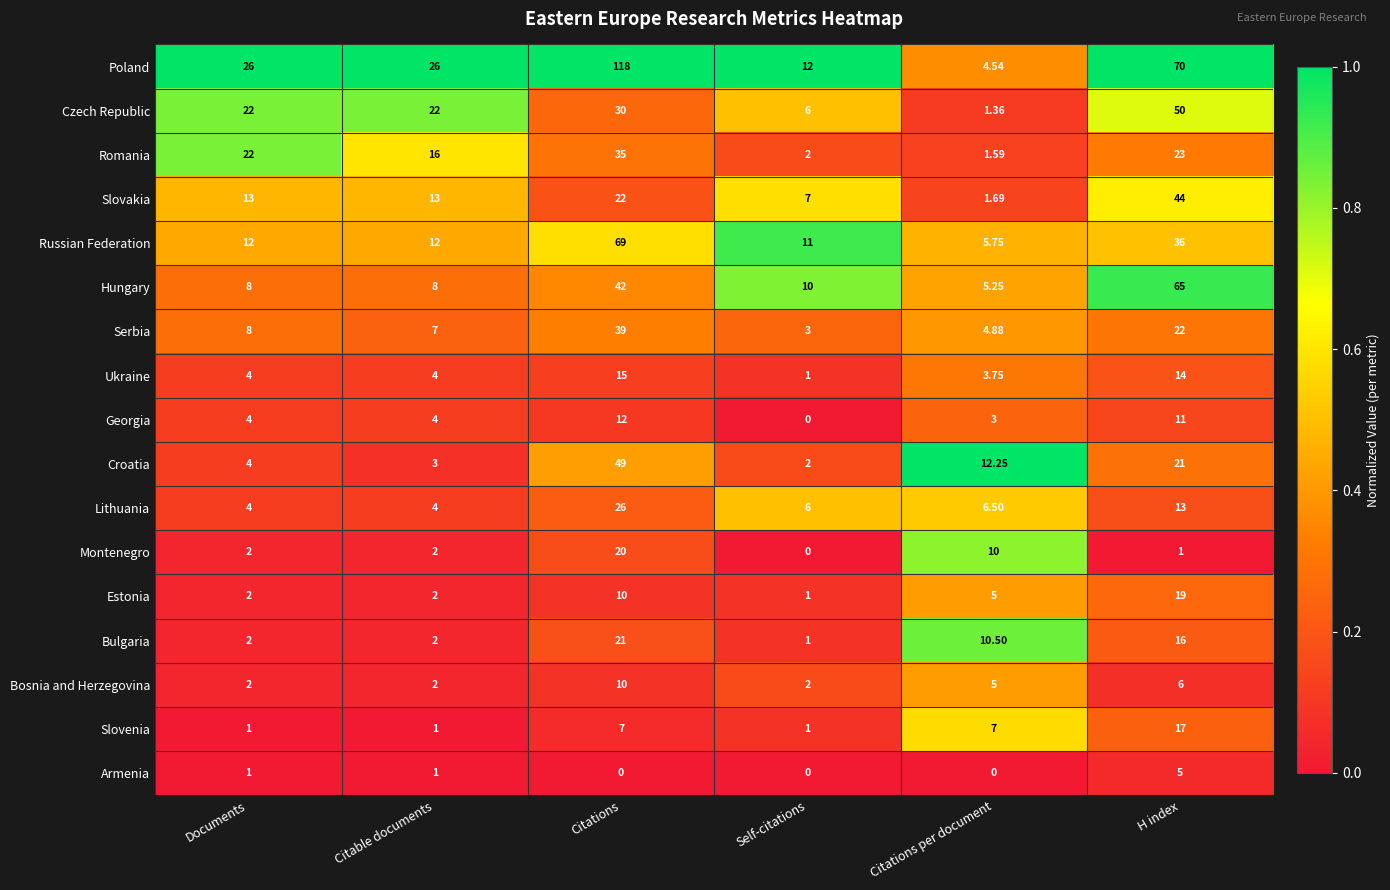

What is the spread (max minus min) of values at Documents?

25.0